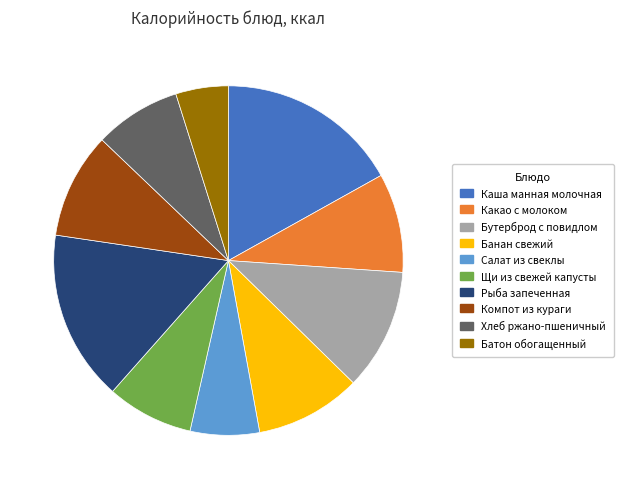

Does Каша манная молочная account for over 50% of the chart?

No